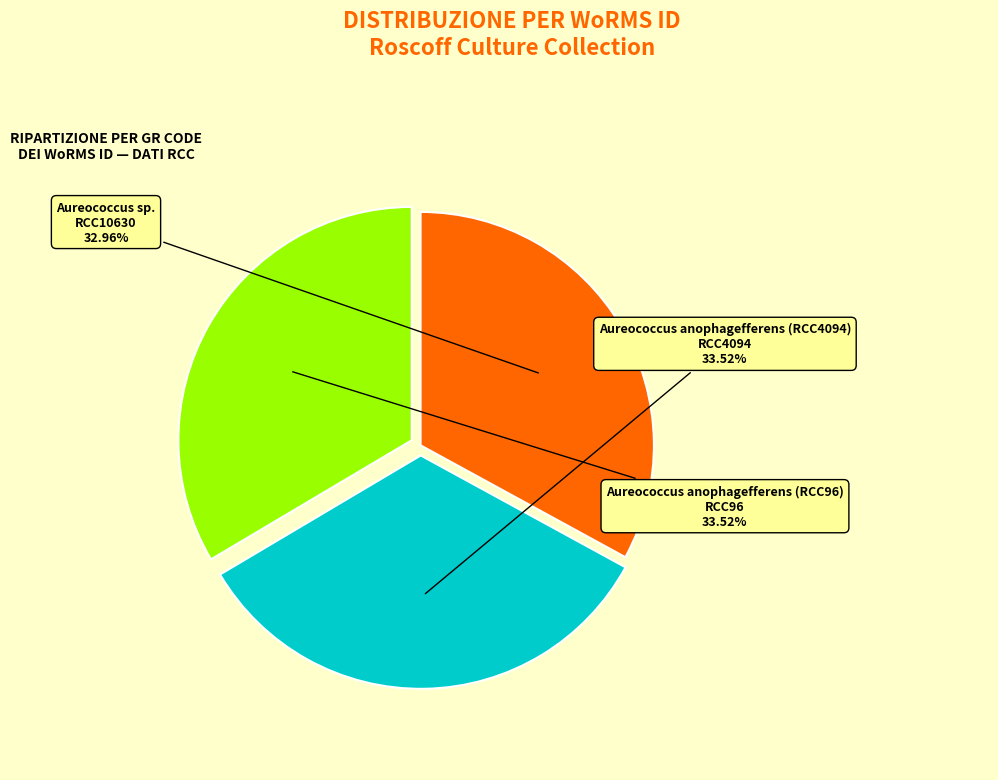

Combined, what portion of the pie is RCC10630 and RCC96?

66.5%